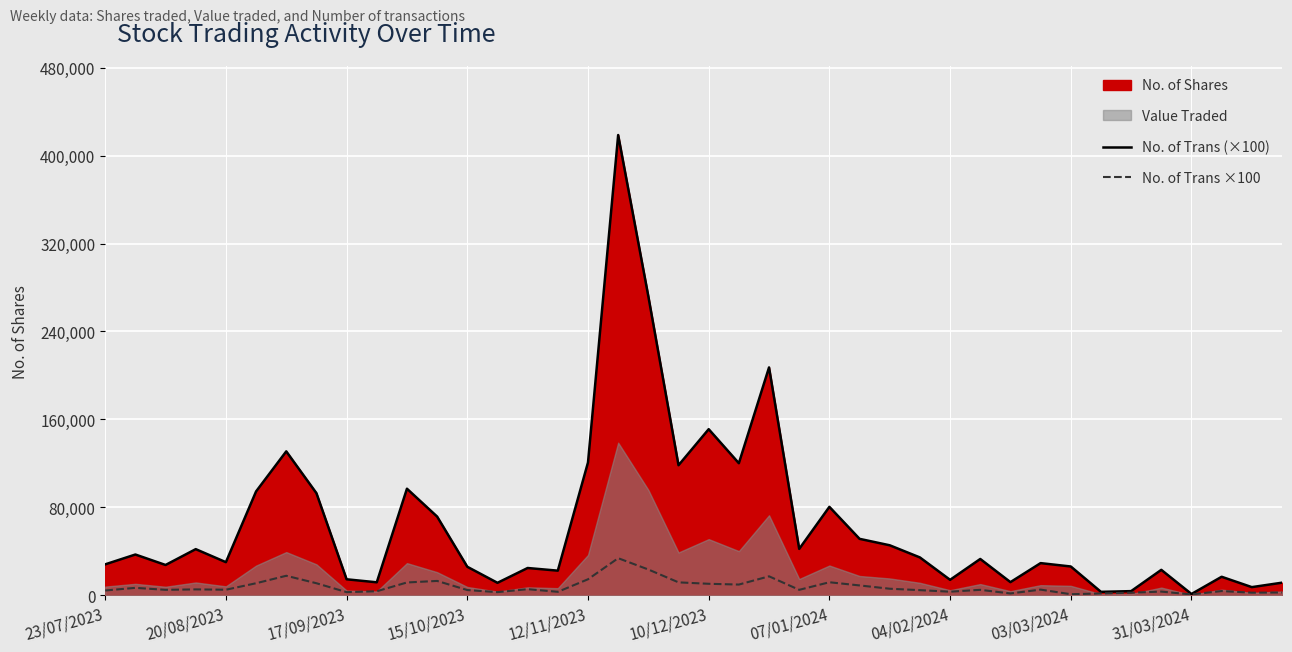

Which series changed the most between 07/01/2024 and 35?

No. of Trans (×100)